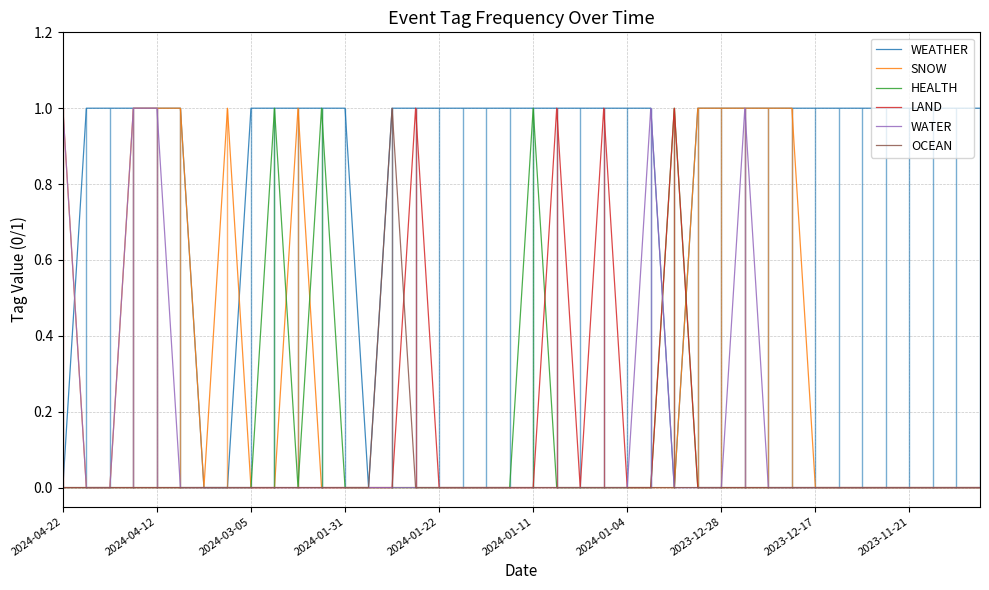

What is the greatest value displayed?

1